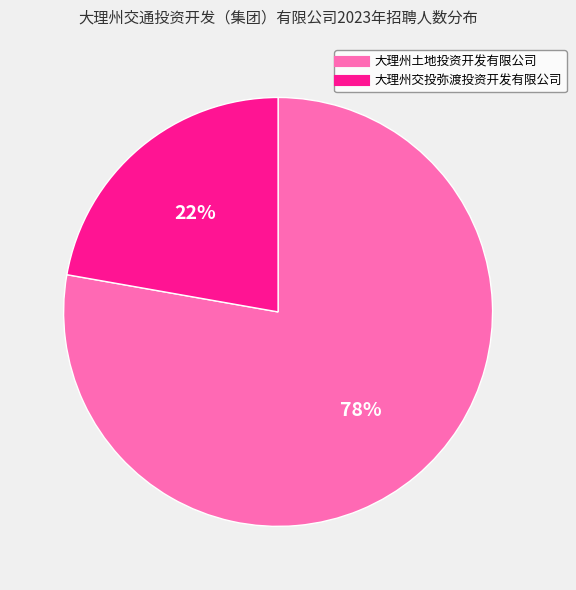

What is the smallest slice in the pie chart?

大理州交投弥渡投资开发有限公司